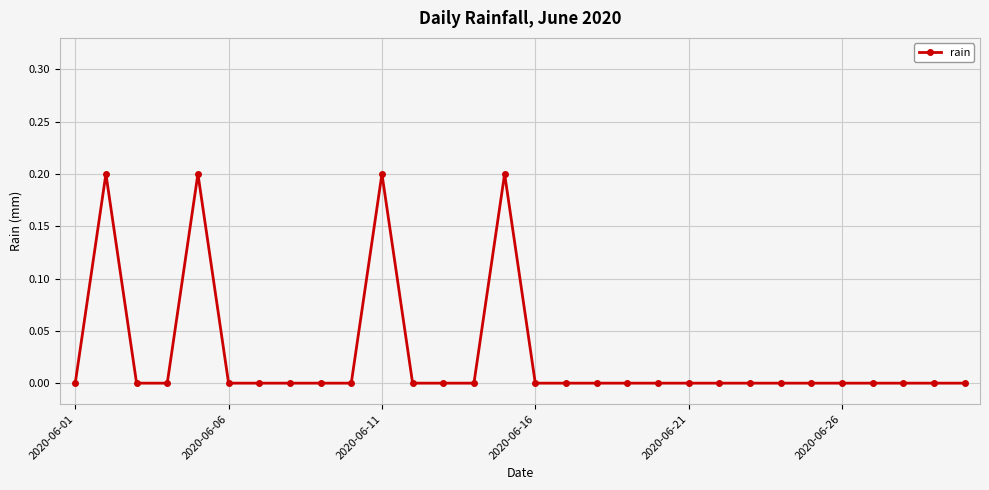

What is the maximum value shown in the chart?

0.2